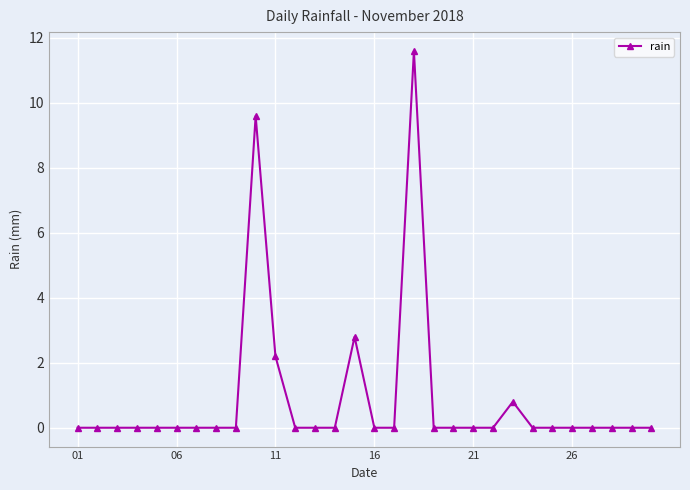

What is the average value?

0.9